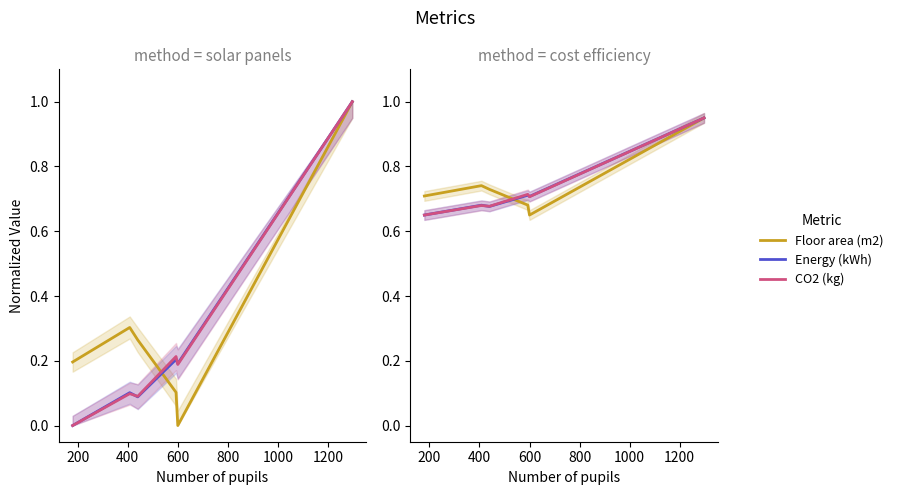

How many interior local peaks does the Energy (kWh) series have?

2